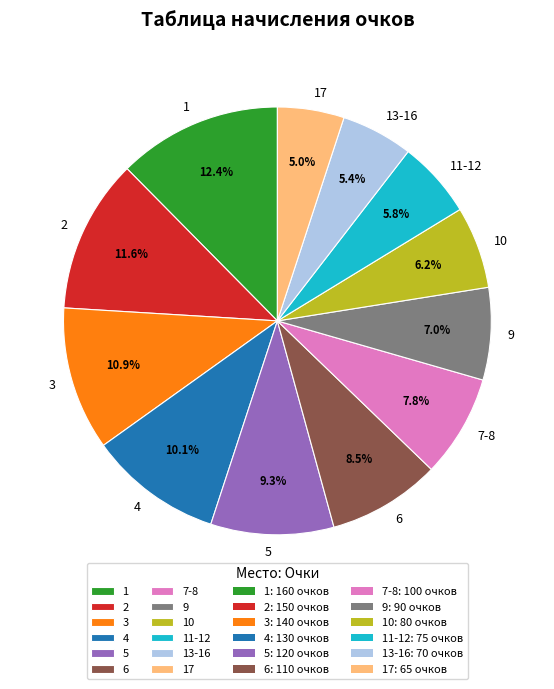

To the nearest percent, what is the combined percentage of 11-12 and 5?

15%